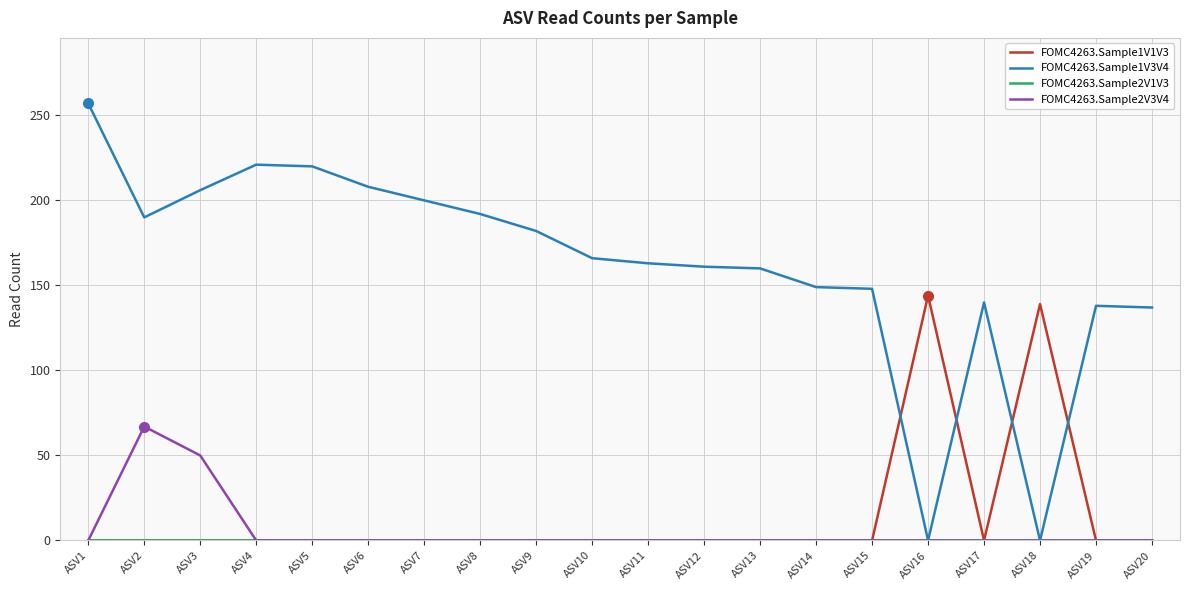

How many lines are shown in the chart?

4